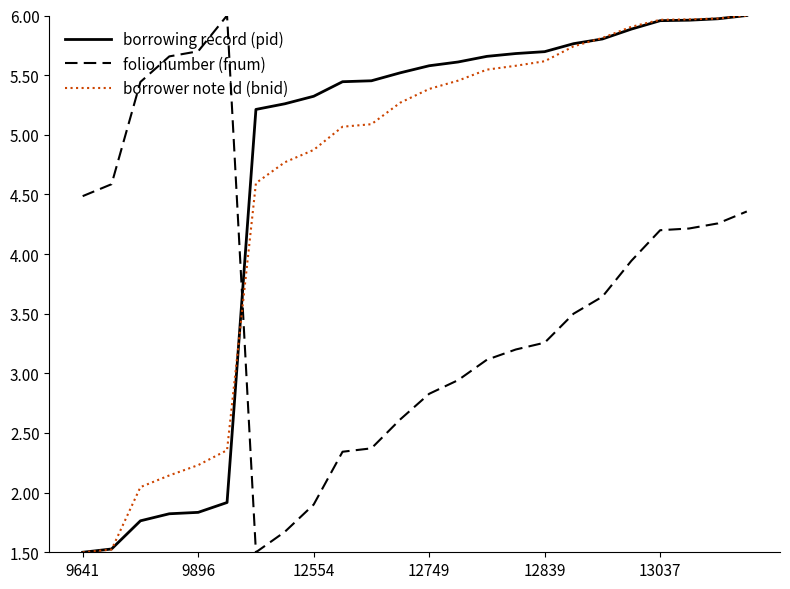

How many times do folio number (fnum) and borrower note id (bnid) cross each other?

1